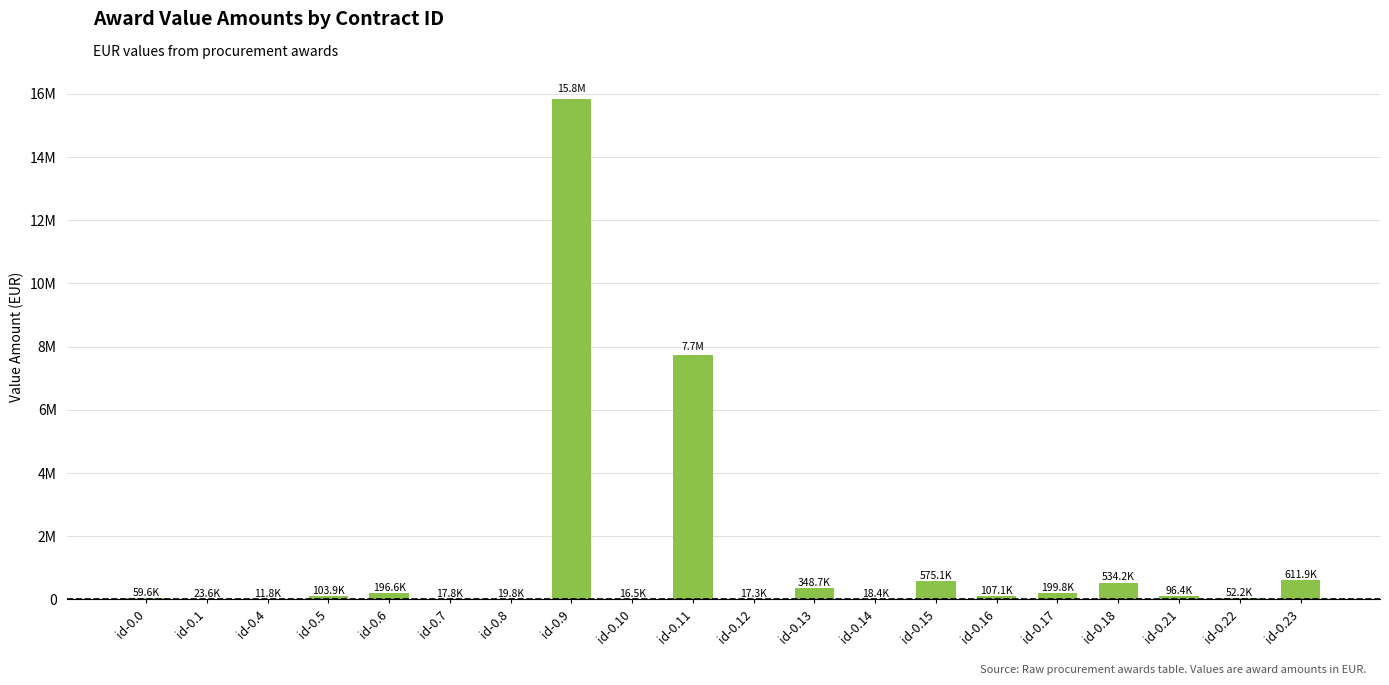

Rank the categories by value from lowest to highest.

id-0.4, id-0.10, id-0.12, id-0.7, id-0.14, id-0.8, id-0.1, id-0.22, id-0.0, id-0.21, id-0.5, id-0.16, id-0.6, id-0.17, id-0.13, id-0.18, id-0.15, id-0.23, id-0.11, id-0.9